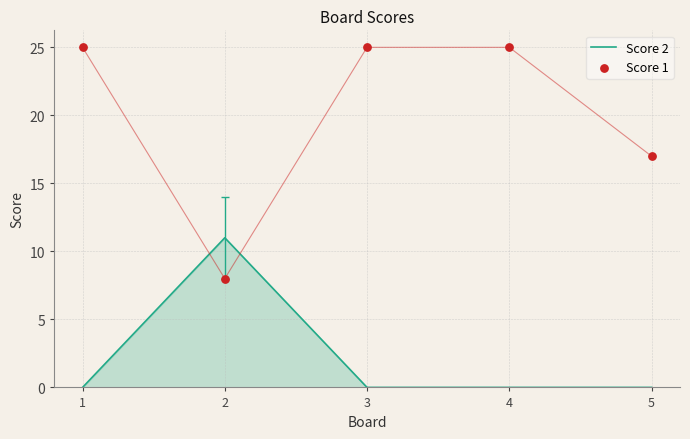

Which series reaches the minimum Y coordinate?

Score 2